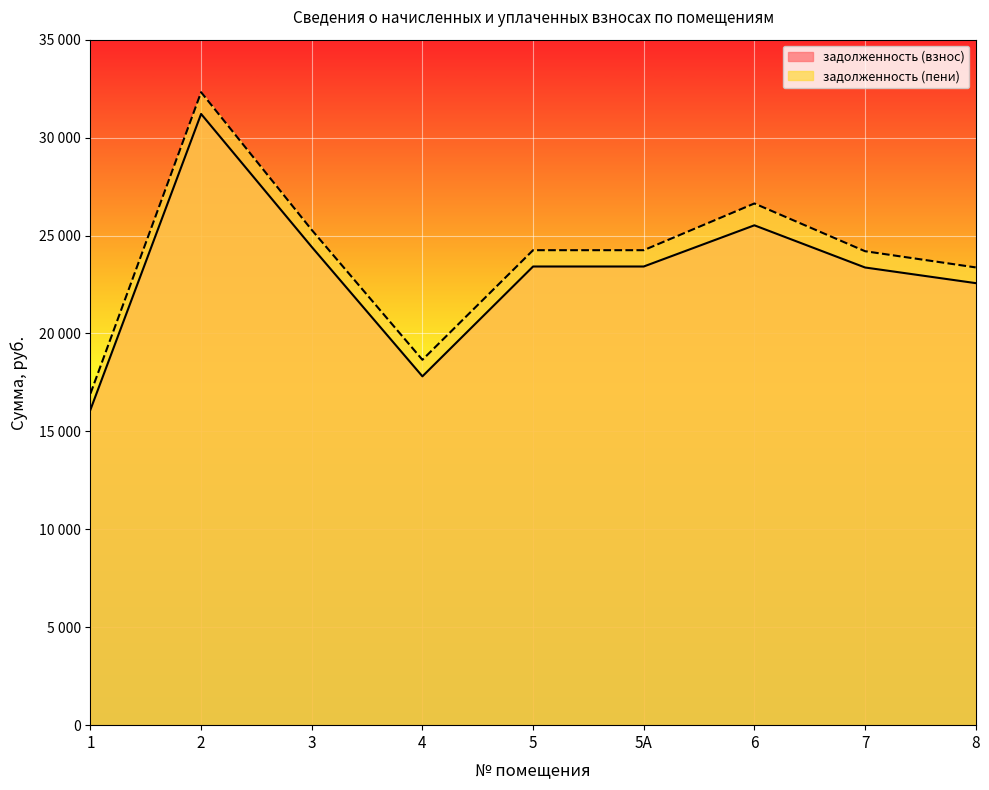

What is the label of the 5th point from the left?

5